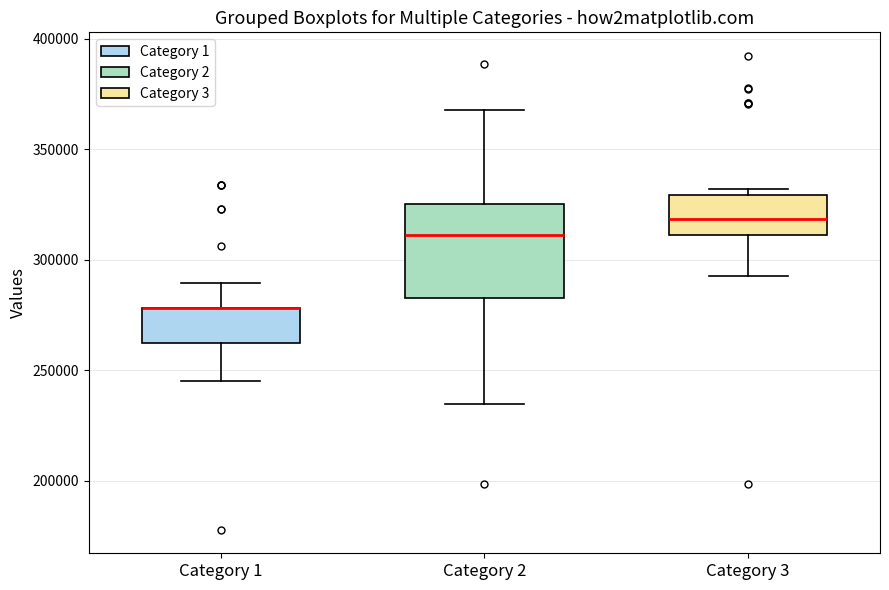

Which box is the tallest, from its lower edge to its upper edge?

Category 2